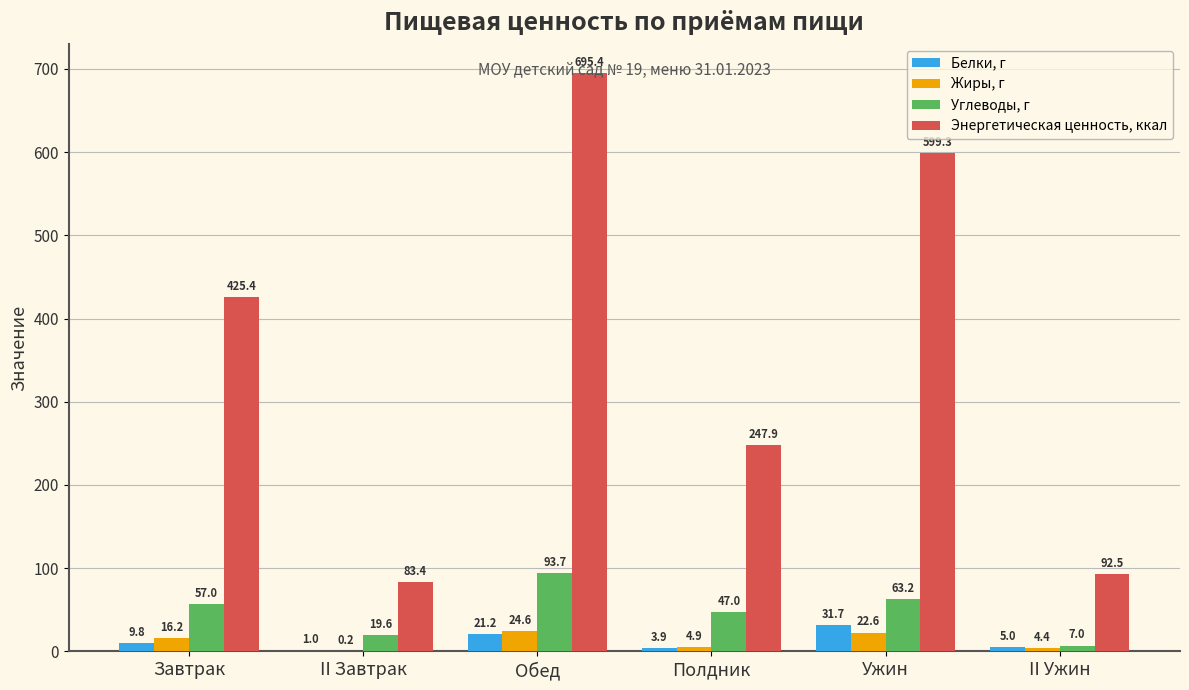

The Энергетическая ценность, ккал series shows 1076.1 at Ужин. True or false?

False